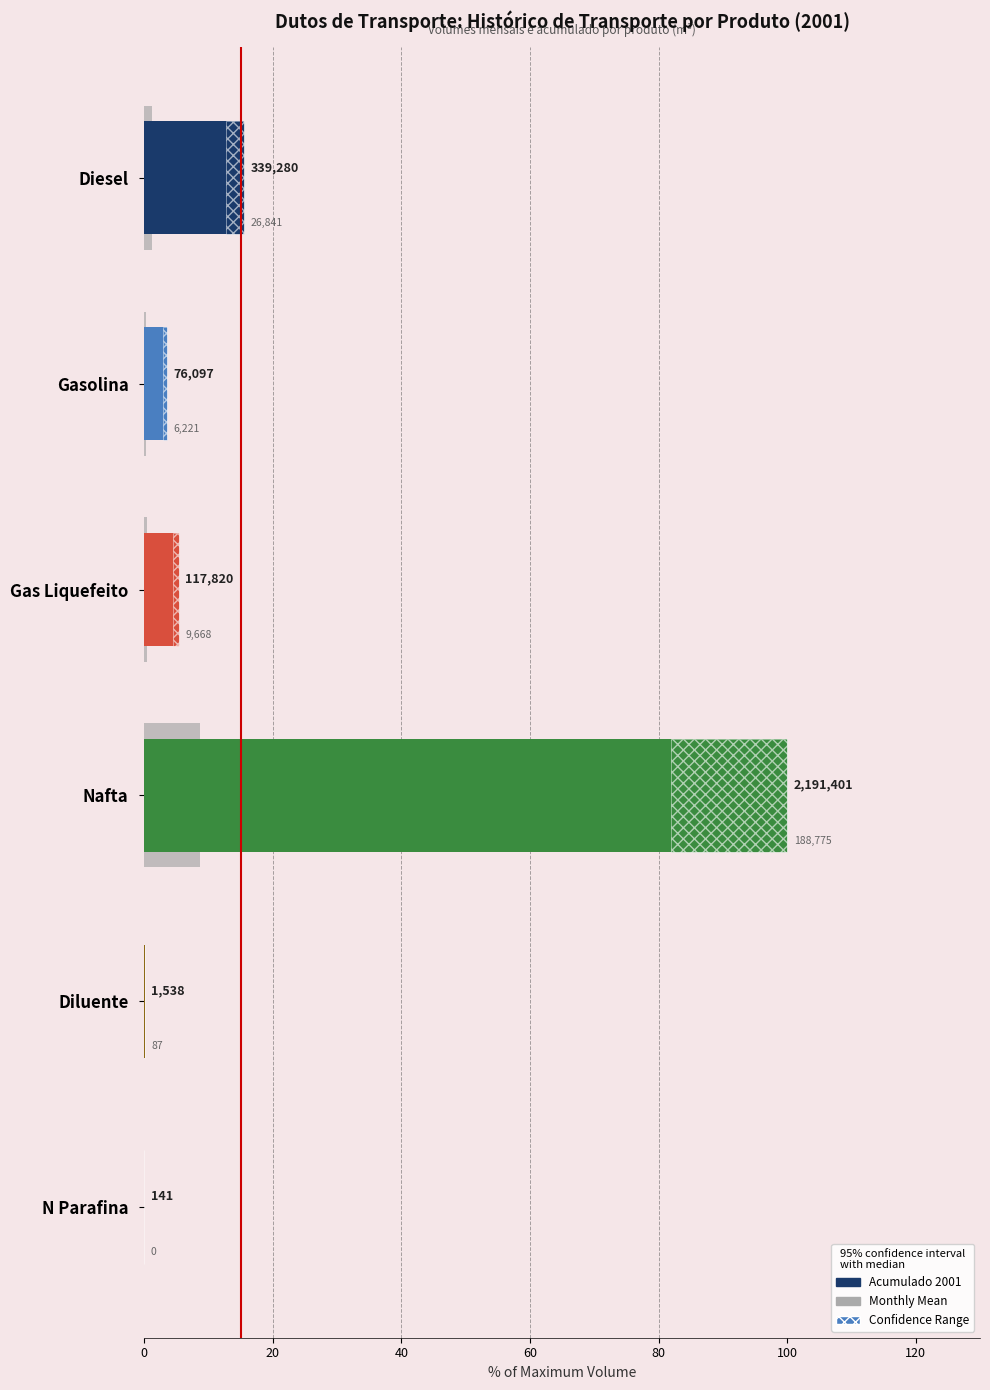

Rank the series by their maximum value, from highest to lowest.

Acumulado 2001, Monthly Mean